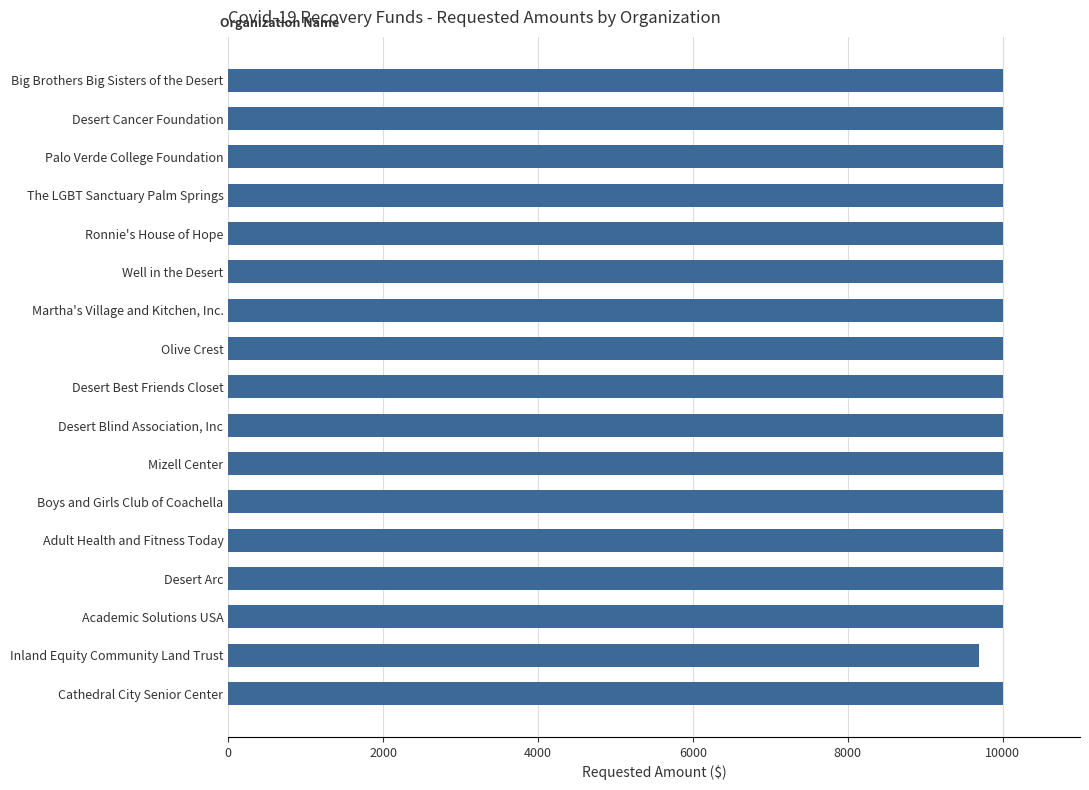

Are the bars grouped side by side (vs. stacked)?

No